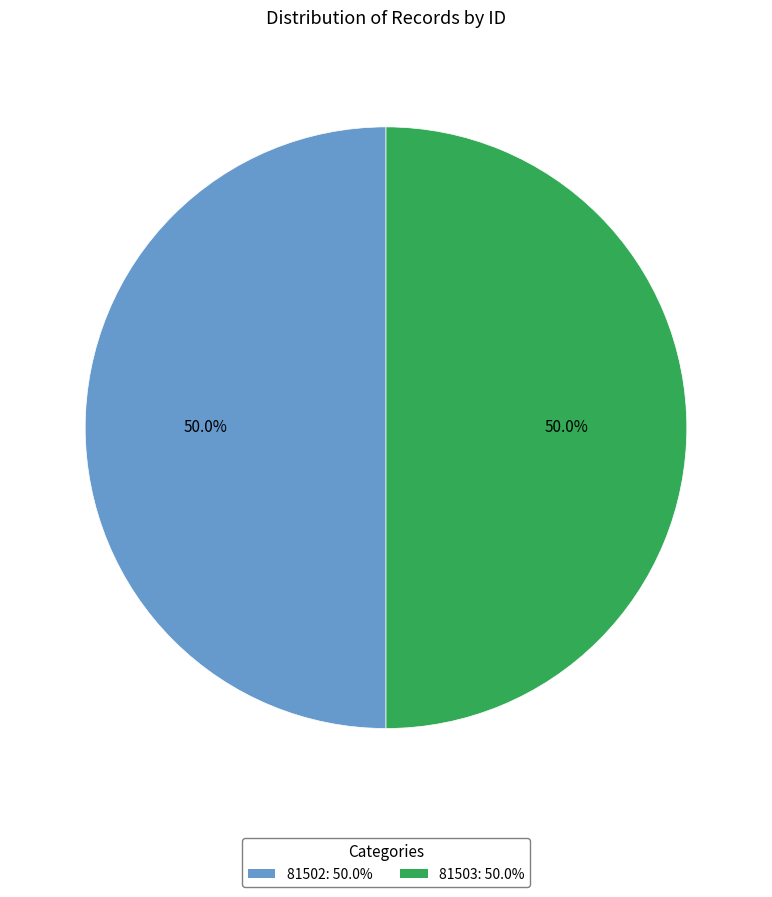

What percentage do 81503 and 81502 together represent?

100.0%